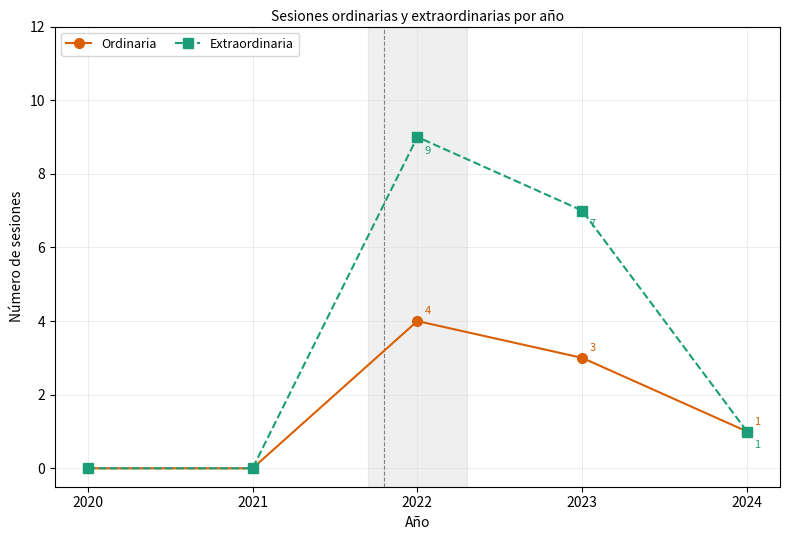

How many positive values does the Ordinaria series have?

3